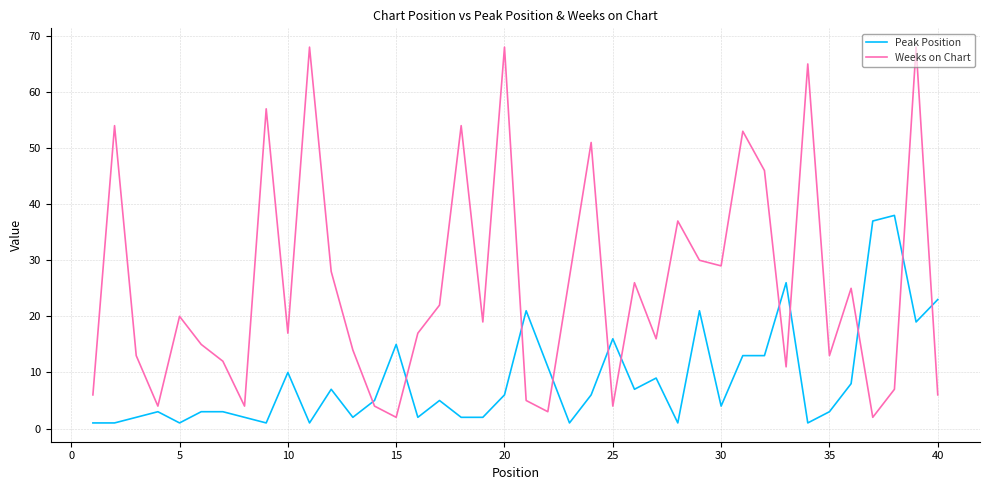

Which series has the largest total across all categories?

Weeks on Chart